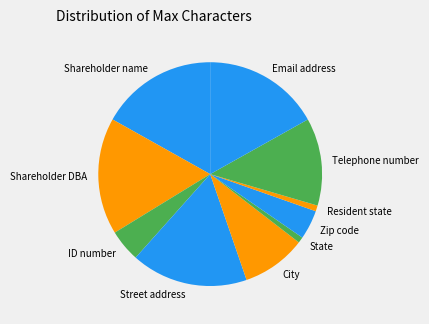

Is Shareholder name the majority of the pie?

No